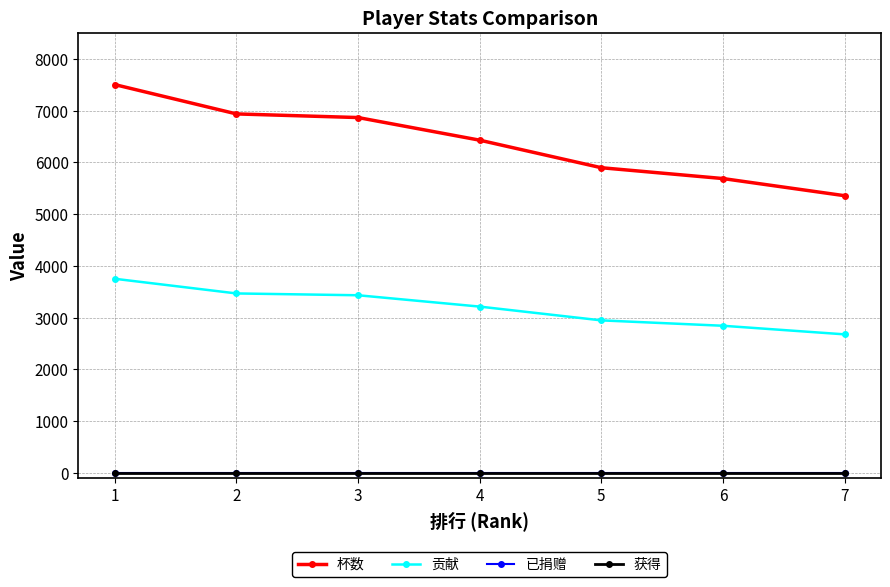

True or false: 贡献 has a value of 2947 at 5.

True